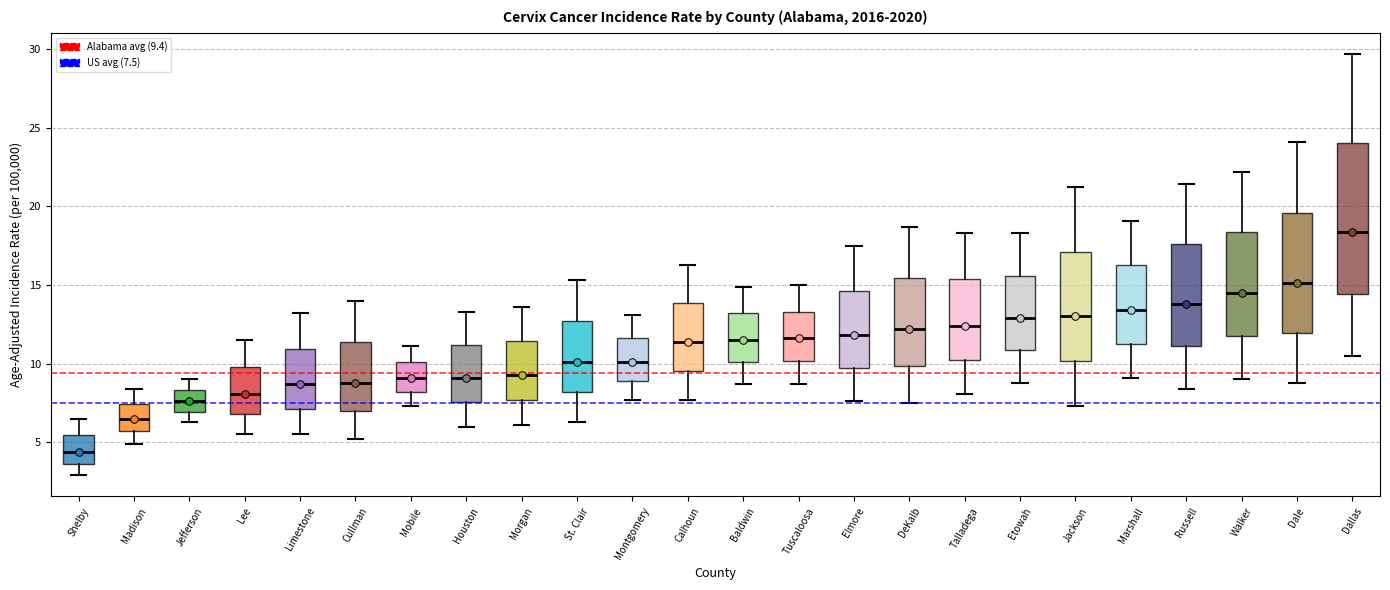

Reading left to right, transcribe this box plot: for each box, give where its median line is, the range the box spans, and where its two whiskers end, as read against the y-axis. The values are not printed on the chart, so give them approximately, as read against the axis.

Shelby: median 4.5, box 3.5 to 5.5, whiskers 3.0 to 6.5
Madison: median 6.5, box 5.5 to 7.5, whiskers 5.0 to 8.5
Jefferson: median 7.5, box 7.0 to 8.5, whiskers 6.5 to 9.0
Lee: median 8.0, box 7.0 to 10.0, whiskers 5.5 to 11.5
Limestone: median 8.5, box 7.0 to 11.0, whiskers 5.5 to 13.0
Cullman: median 9.0, box 7.0 to 11.5, whiskers 5.0 to 14.0
Mobile: median 9.0, box 8.0 to 10.0, whiskers 7.5 to 11.0
Houston: median 9.0, box 7.5 to 11.0, whiskers 6.0 to 13.5
Morgan: median 9.5, box 7.5 to 11.5, whiskers 6.0 to 13.5
St. Clair: median 10.0, box 8.0 to 12.5, whiskers 6.5 to 15.5
Montgomery: median 10.0, box 9.0 to 11.5, whiskers 7.5 to 13.0
Calhoun: median 11.5, box 9.5 to 14.0, whiskers 7.5 to 16.5
Baldwin: median 11.5, box 10.0 to 13.0, whiskers 8.5 to 15.0
Tuscaloosa: median 11.5, box 10.0 to 13.5, whiskers 8.5 to 15.0
Elmore: median 12.0, box 9.5 to 14.5, whiskers 7.5 to 17.5
DeKalb: median 12.0, box 10.0 to 15.5, whiskers 7.5 to 18.5
Talladega: median 12.5, box 10.5 to 15.5, whiskers 8.0 to 18.5
Etowah: median 13.0, box 11.0 to 15.5, whiskers 9.0 to 18.5
Jackson: median 13.0, box 10.0 to 17.0, whiskers 7.5 to 21.0
Marshall: median 13.5, box 11.5 to 16.5, whiskers 9.0 to 19.0
Russell: median 14.0, box 11.0 to 17.5, whiskers 8.5 to 21.5
Walker: median 14.5, box 12.0 to 18.5, whiskers 9.0 to 22.0
Dale: median 15.0, box 12.0 to 19.5, whiskers 9.0 to 24.0
Dallas: median 18.5, box 14.5 to 24.0, whiskers 10.5 to 29.5